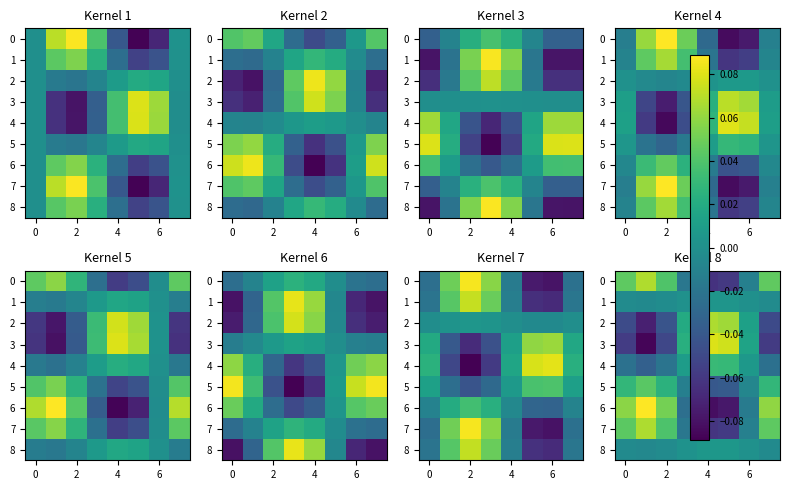

Where is 1 nearest to the value 0?

6